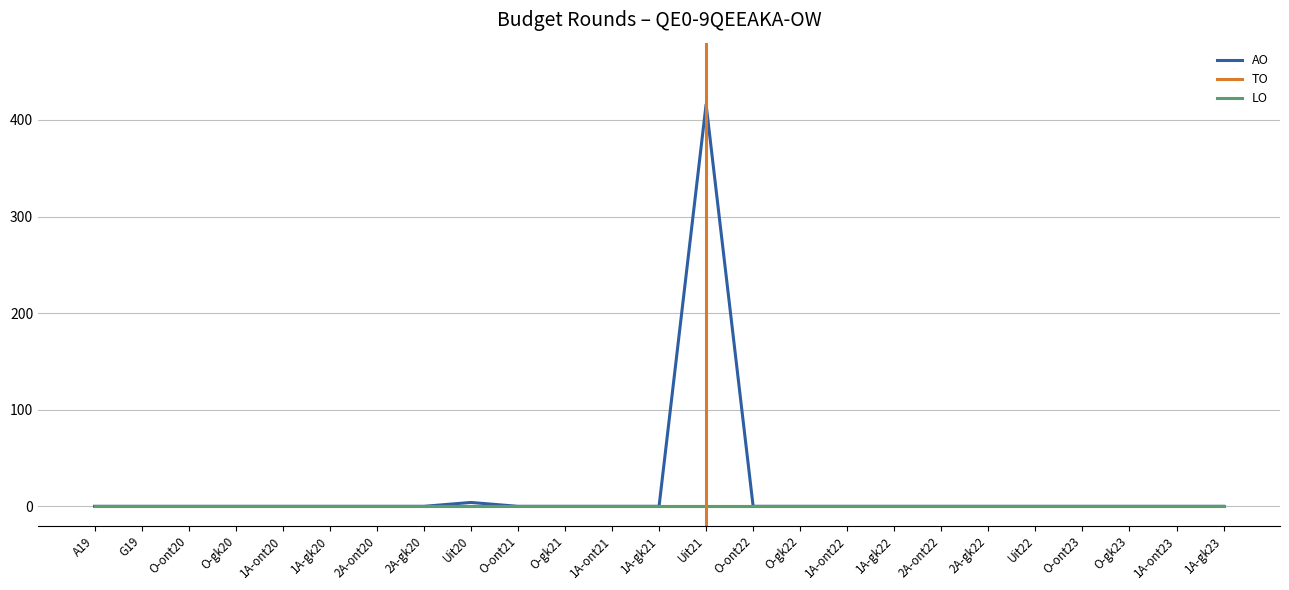

Reading left to right, list all the values displayed in this chart.

AO: A19=0	G19=0	O-ont20=0	O-gk20=0	1A-ont20=0	1A-gk20=0	2A-ont20=0	2A-gk20=0	Uit20=4	O-ont21=0	O-gk21=0	1A-ont21=0	1A-gk21=0	Uit21=416	O-ont22=0	O-gk22=0	1A-ont22=0	1A-gk22=0	2A-ont22=0	2A-gk22=0	Uit22=0	O-ont23=0	O-gk23=0	1A-ont23=0	1A-gk23=0
TO: A19=0	G19=0	O-ont20=0	O-gk20=0	1A-ont20=0	1A-gk20=0	2A-ont20=0	2A-gk20=0	Uit20=0	O-ont21=0	O-gk21=0	1A-ont21=0	1A-gk21=0	Uit21=0	O-ont22=0	O-gk22=0	1A-ont22=0	1A-gk22=0	2A-ont22=0	2A-gk22=0	Uit22=0	O-ont23=0	O-gk23=0	1A-ont23=0	1A-gk23=0
LO: A19=0	G19=0	O-ont20=0	O-gk20=0	1A-ont20=0	1A-gk20=0	2A-ont20=0	2A-gk20=0	Uit20=0	O-ont21=0	O-gk21=0	1A-ont21=0	1A-gk21=0	Uit21=0	O-ont22=0	O-gk22=0	1A-ont22=0	1A-gk22=0	2A-ont22=0	2A-gk22=0	Uit22=0	O-ont23=0	O-gk23=0	1A-ont23=0	1A-gk23=0